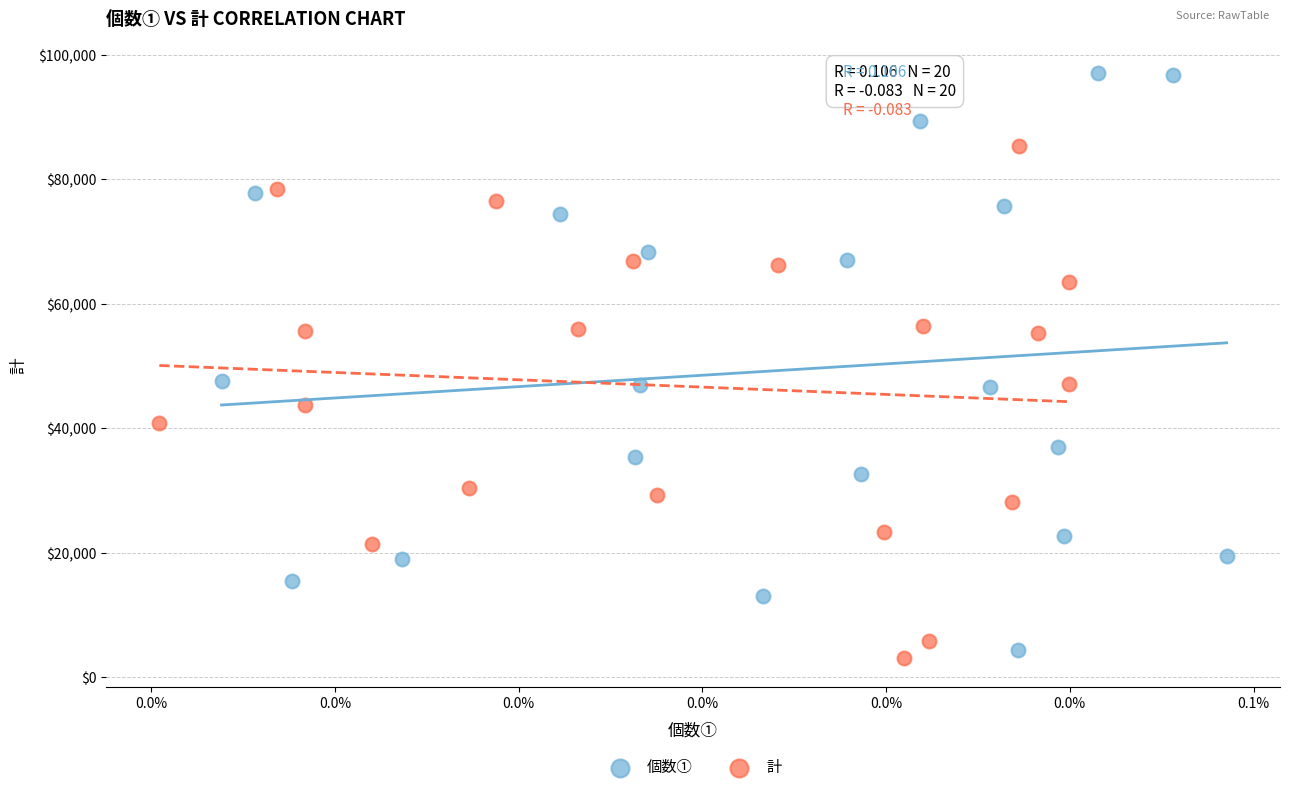

Which series reaches the maximum Y coordinate?

個数①